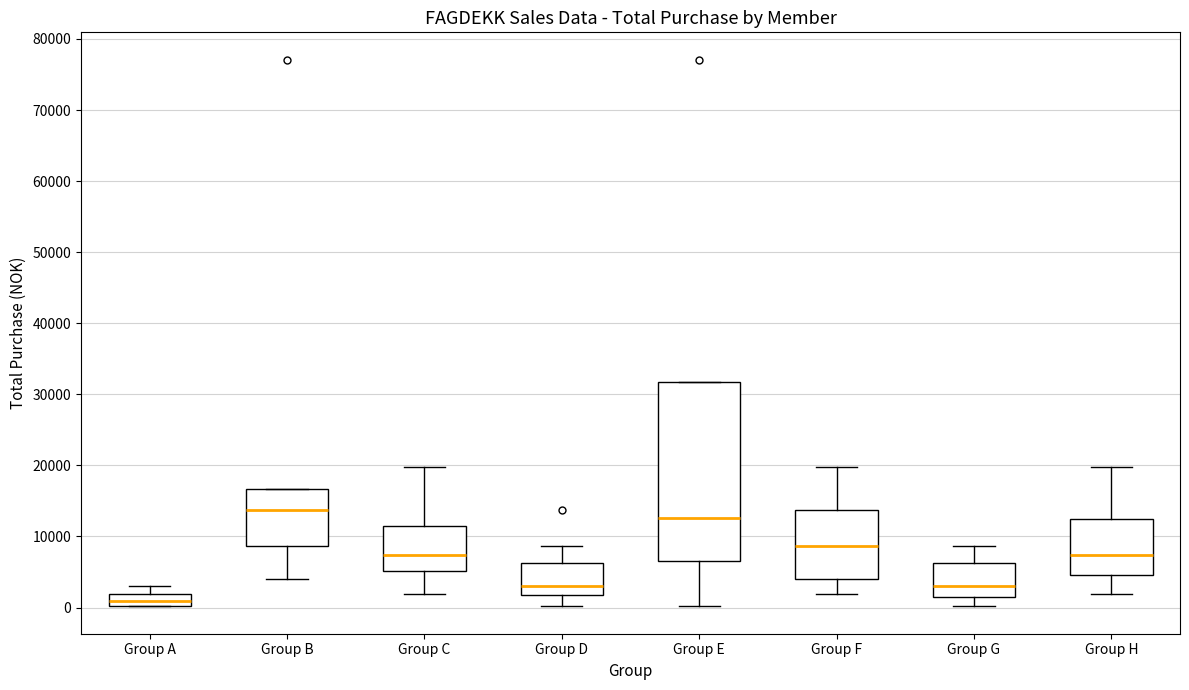

Which box is the tallest, from its lower edge to its upper edge?

Group E